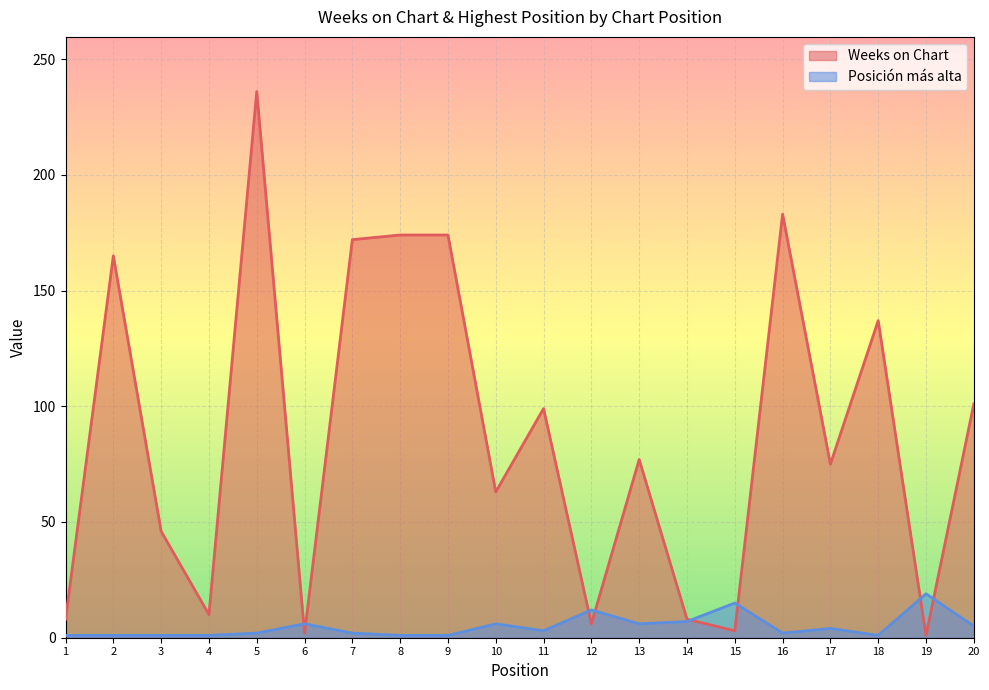

Is it true that Posición más alta equals 1 at 3?

True